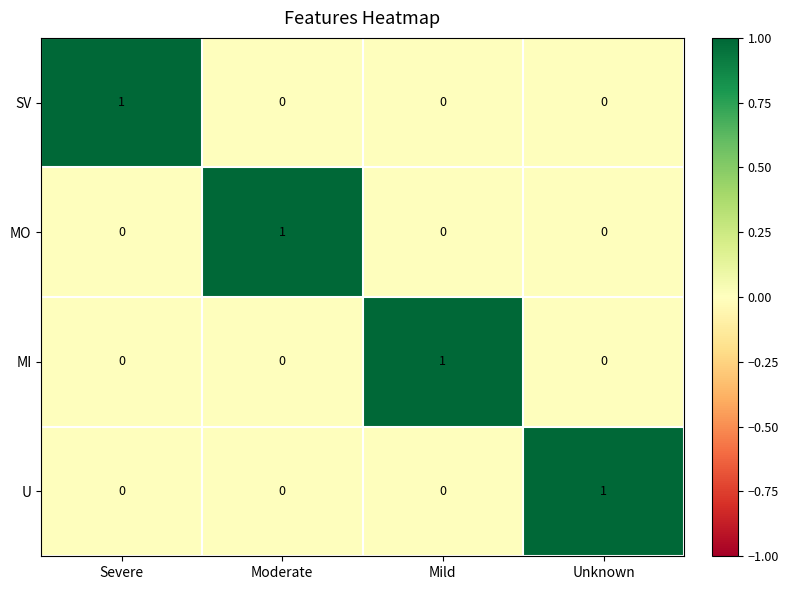

What is the difference between the highest and lowest values at Severe?

1